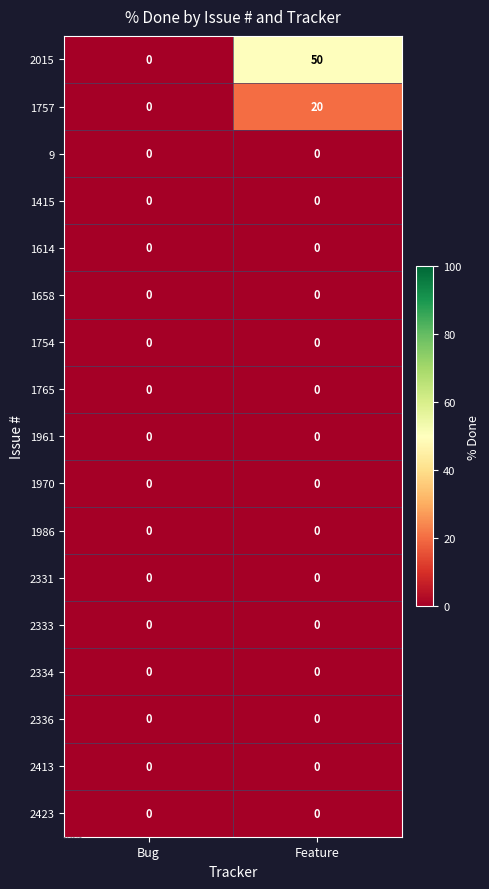

What is the total value across all series at Feature?

70